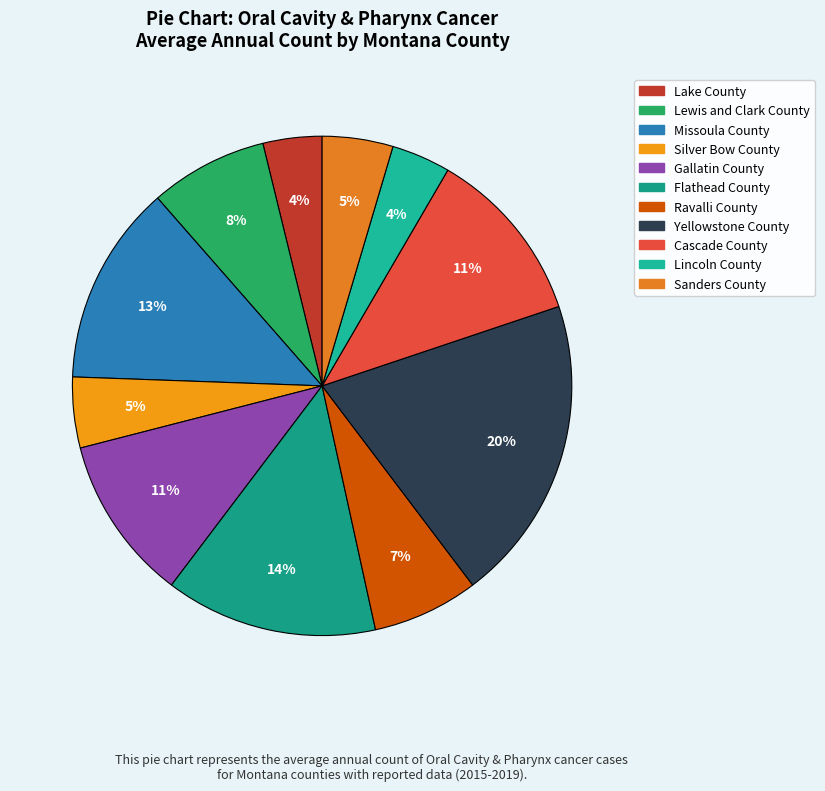

Which has a higher value, Ravalli County or Silver Bow County?

Ravalli County